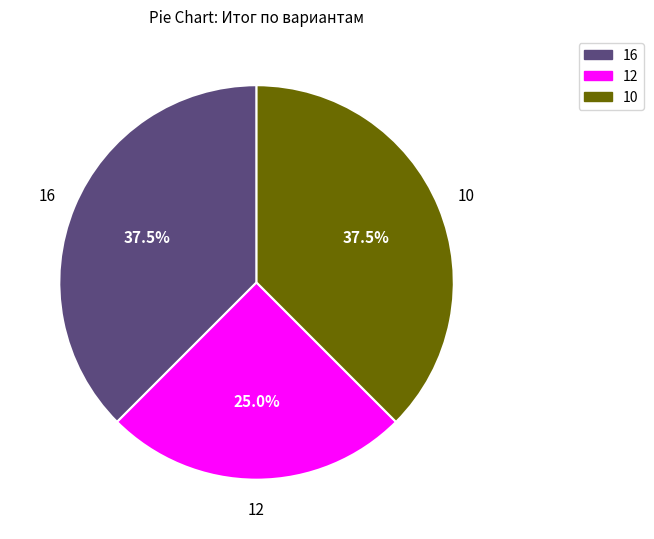

Is there any slice that represents more than half of the pie?

No